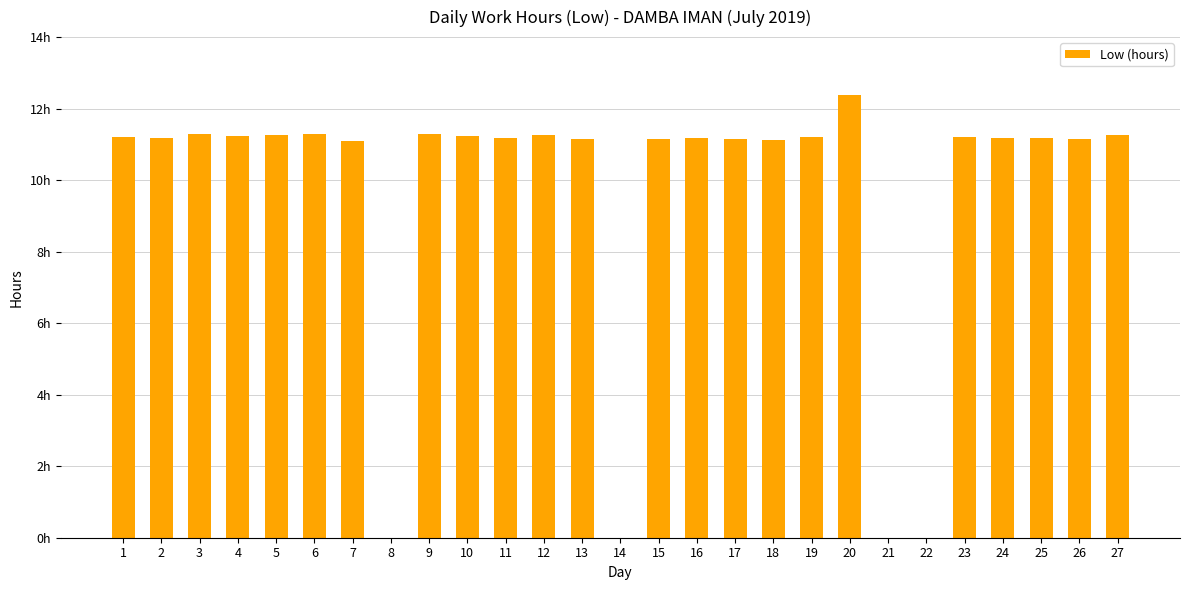

Which has a higher value, 4 or 21?

4